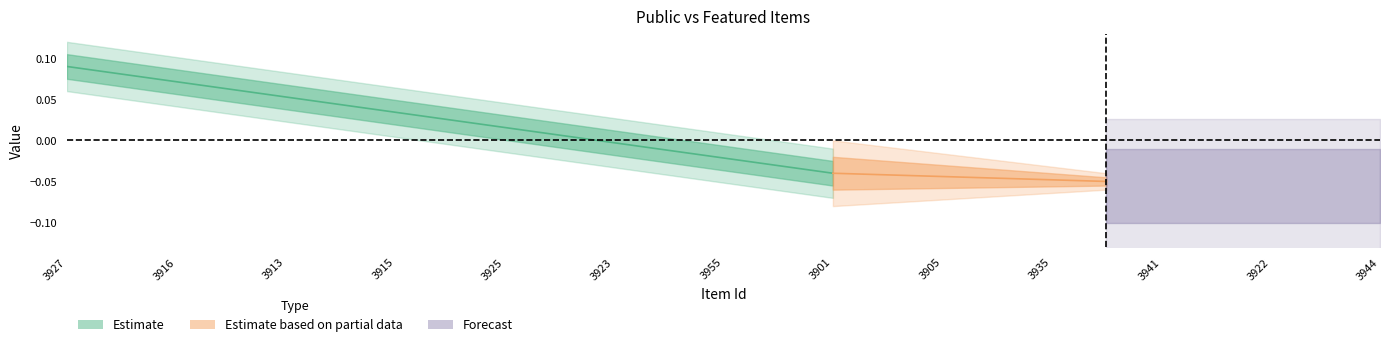

Does the chart have visible grid lines?

No